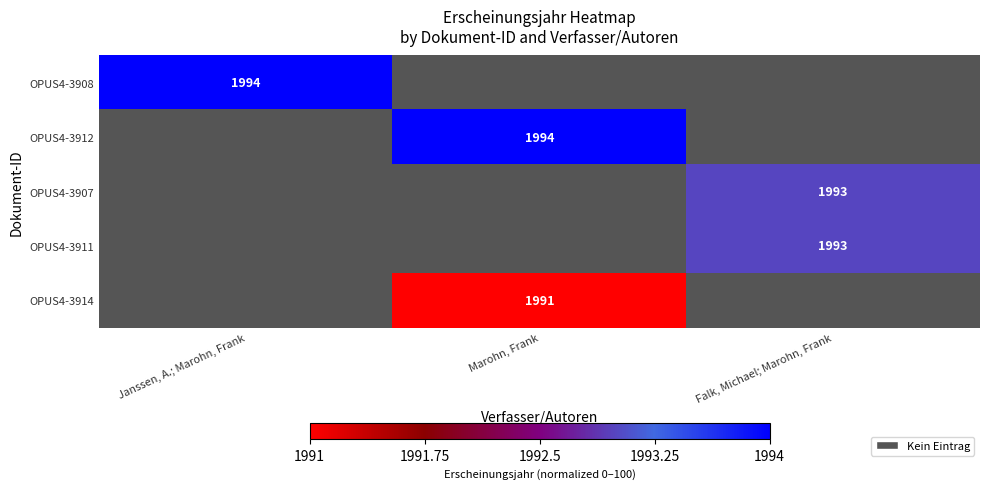

Is it true that OPUS4-3914 equals 3068 at Marohn, Frank?

False